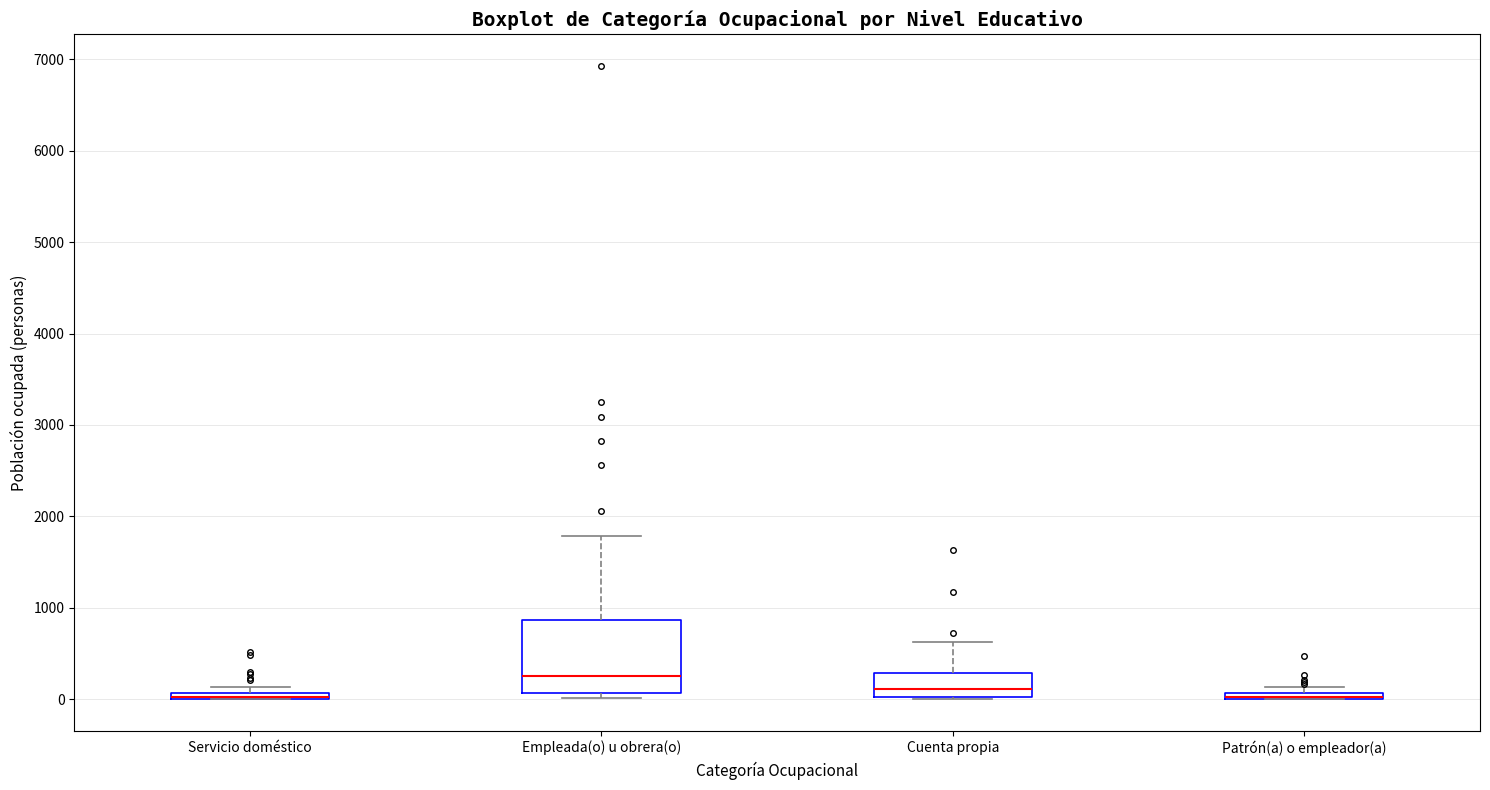

Where is the upper edge of the box for Cuenta propia on the y-axis? The values are not printed on the chart, so give them approximately, as read against the axis.

300